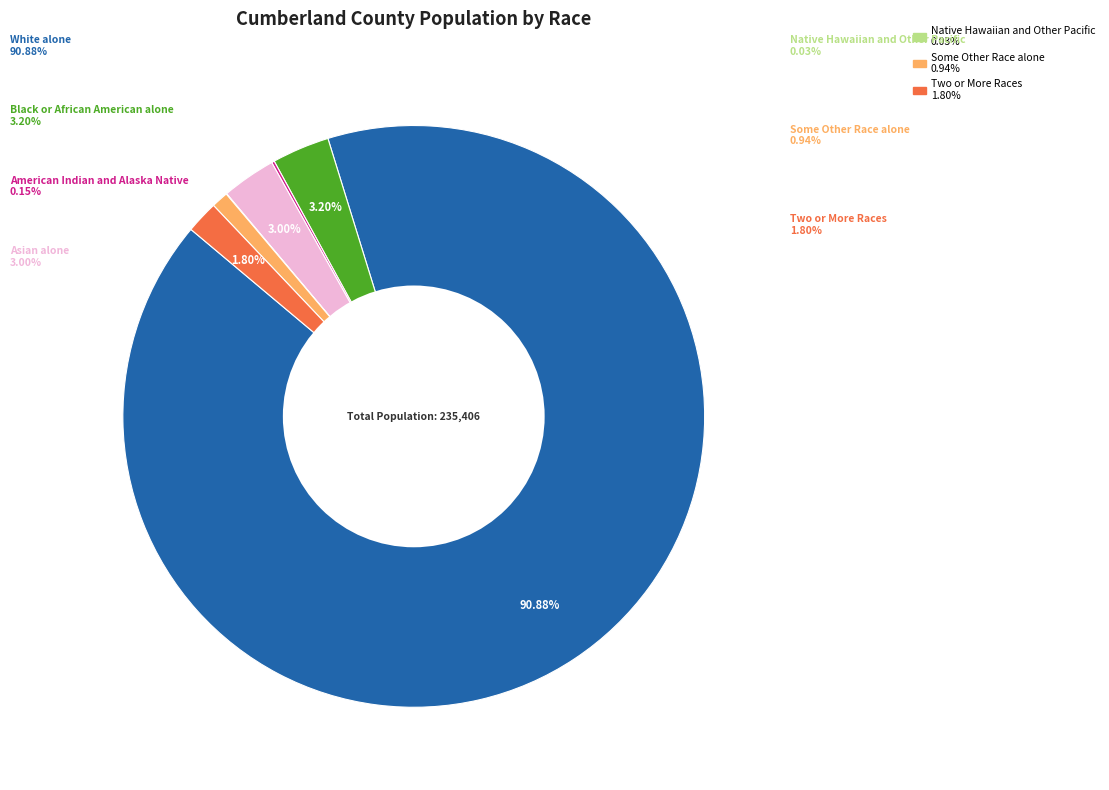

Is there any slice that represents more than half of the pie?

Yes